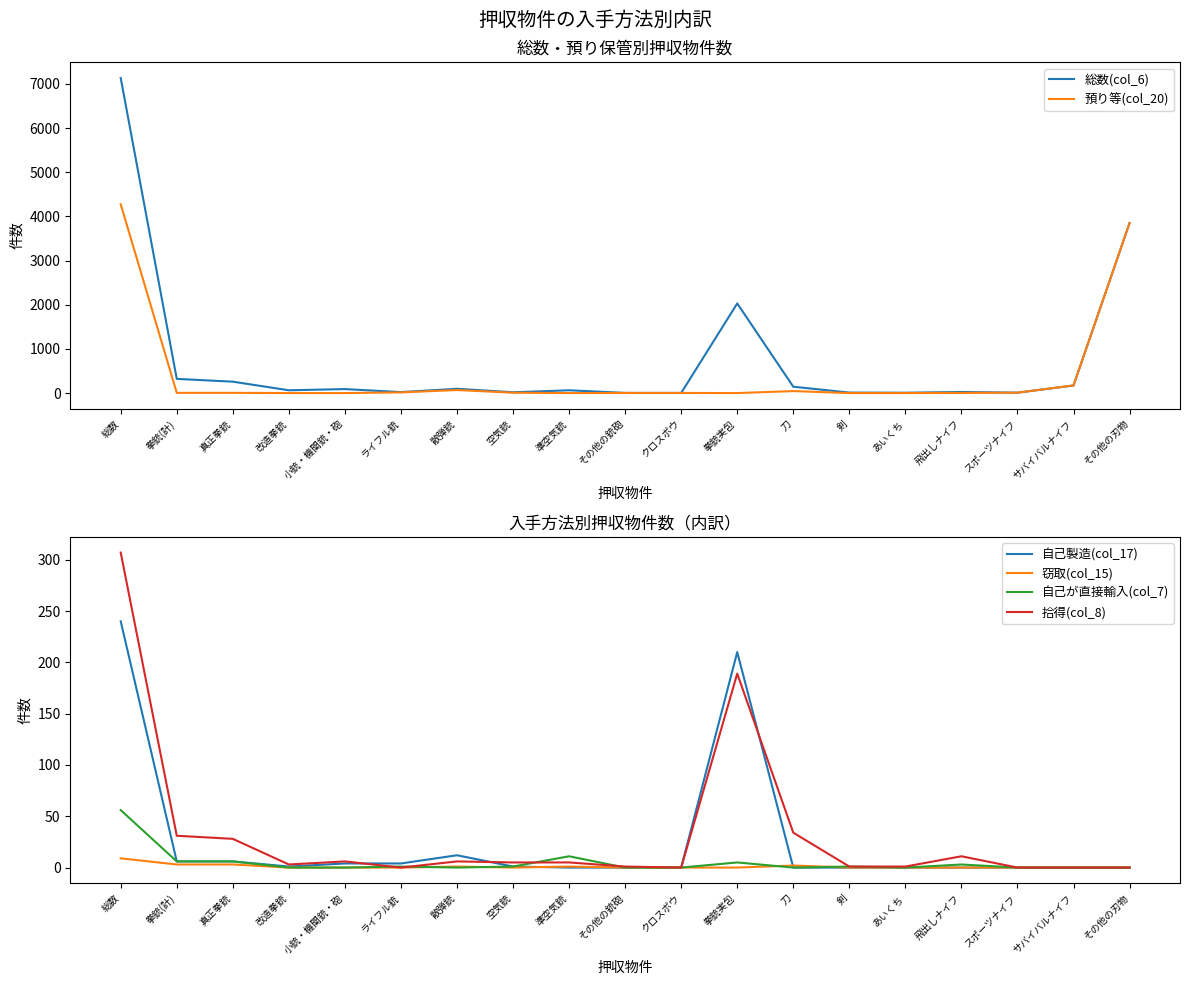

How many values in 窃取(col_15) are above zero?

6